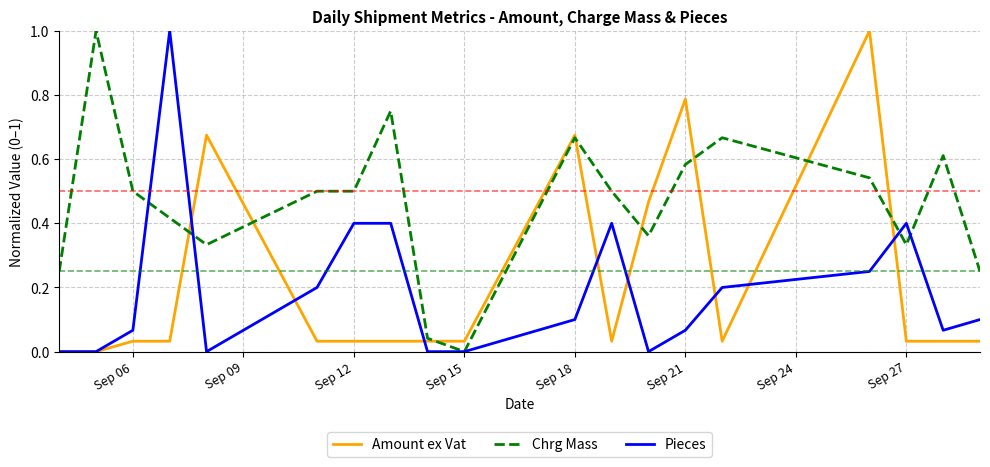

How many lines are shown in the chart?

3